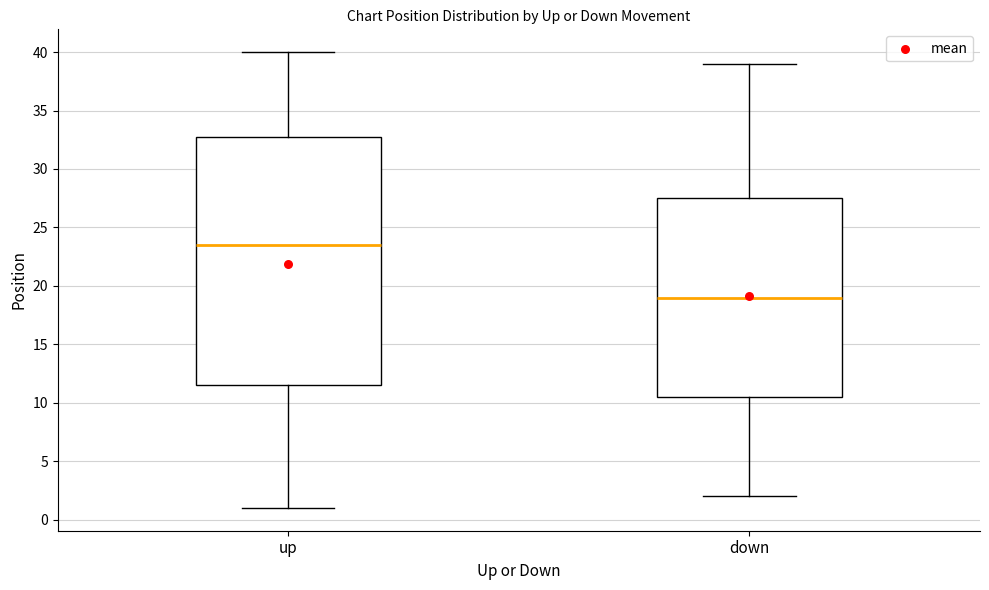

Reading left to right, transcribe this box plot: for each box, give where its median line is, the range the box spans, and where its two whiskers end, as read against the y-axis. The values are not printed on the chart, so give them approximately, as read against the axis.

up: median 23.5, box 11.5 to 33.0, whiskers 1.0 to 40.0
down: median 19.0, box 10.5 to 27.5, whiskers 2.0 to 39.0